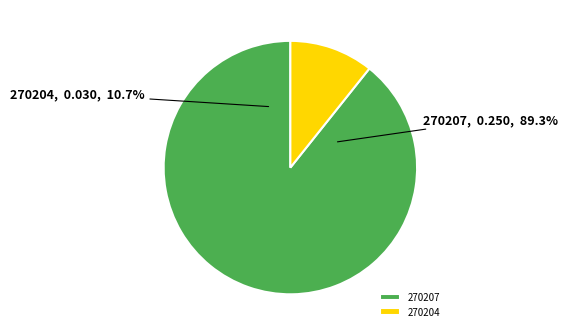

Which category has the smallest portion of the pie?

270204